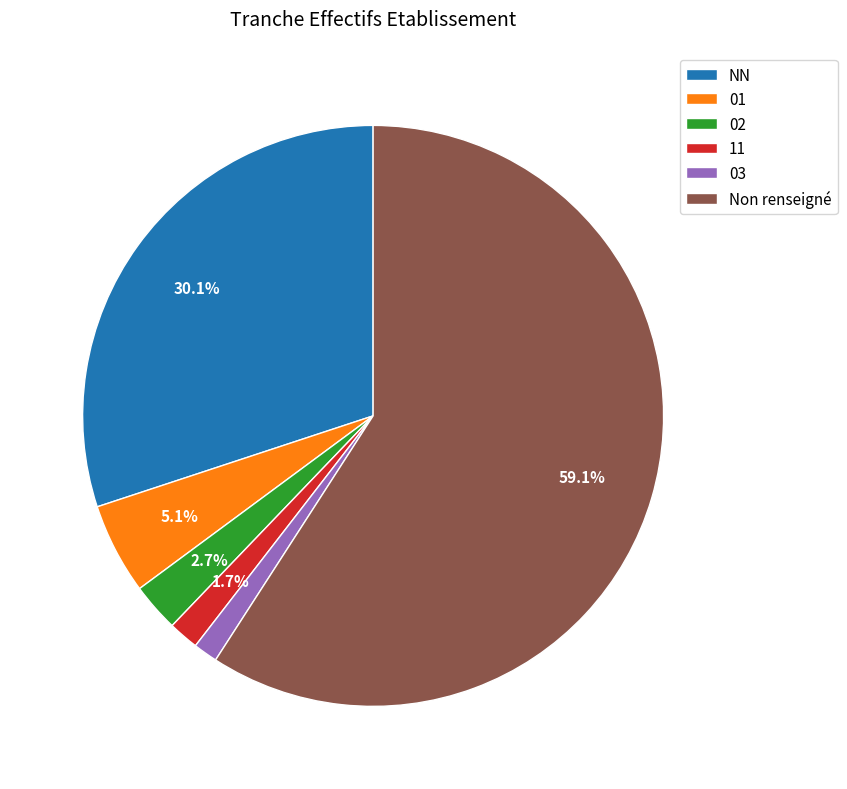

Combined, do 11 and 01 account for over 50%?

No